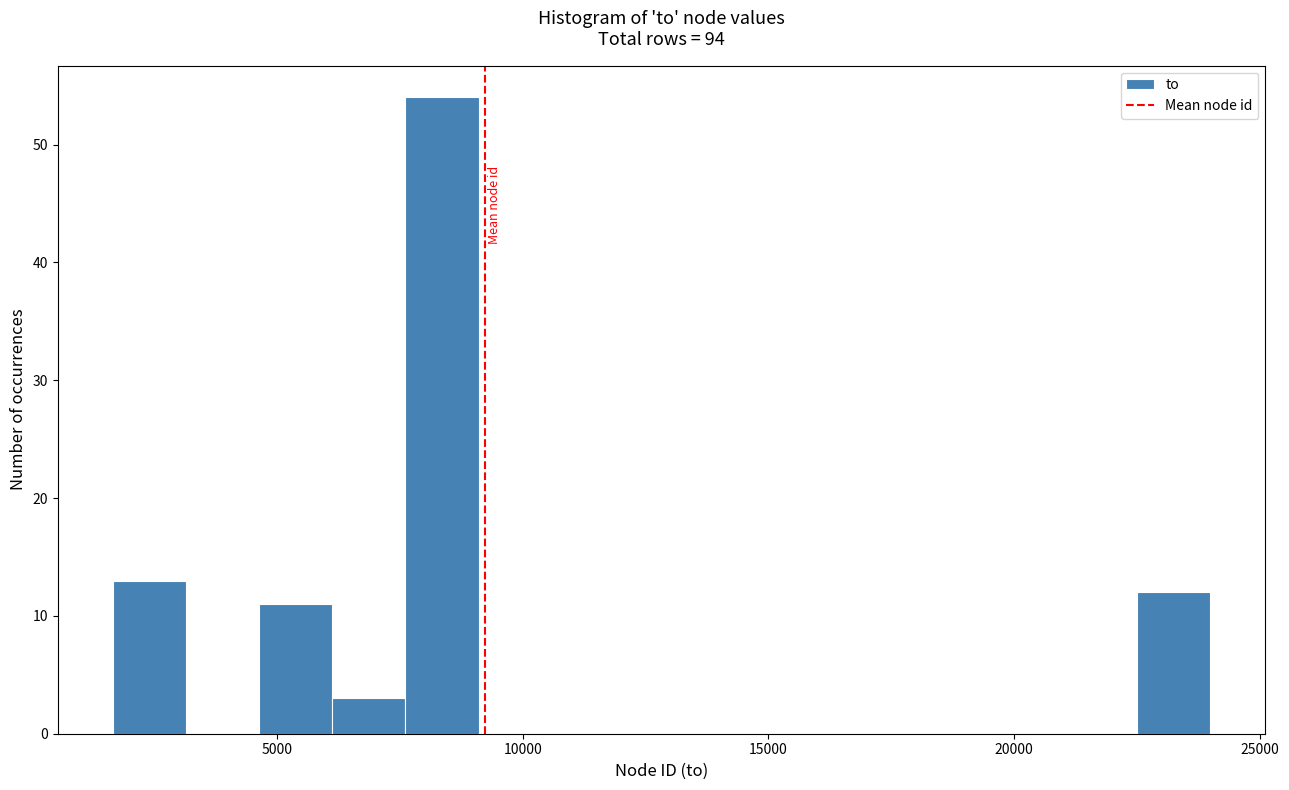

Read against the x-axis, roughly where is the centre of the tallest bar?

8500